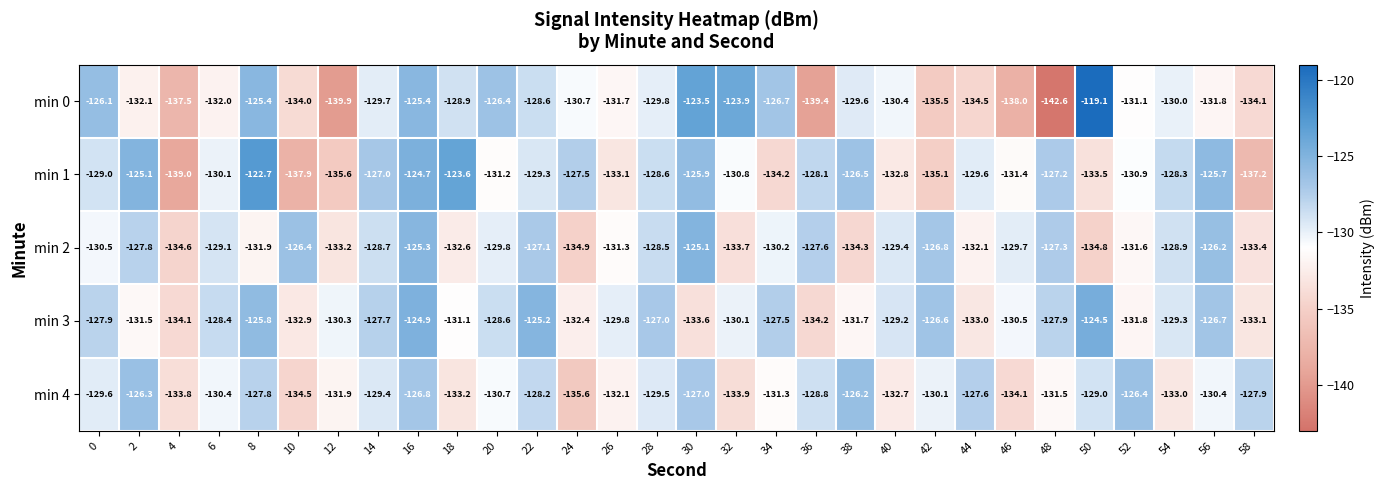

True or false: min 2 has a value of -223.8 at 24.

False